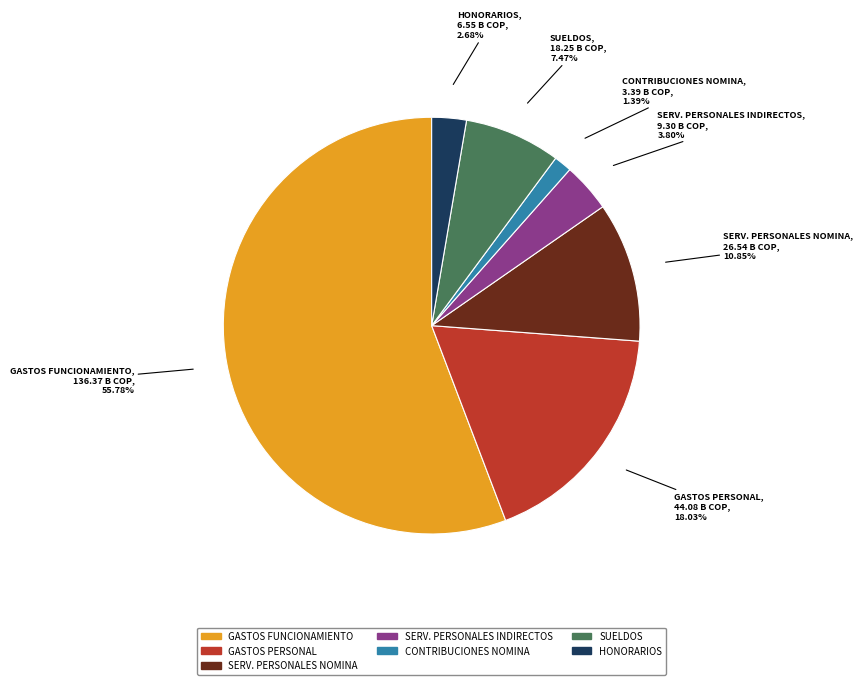

Is there any slice that represents more than half of the pie?

Yes